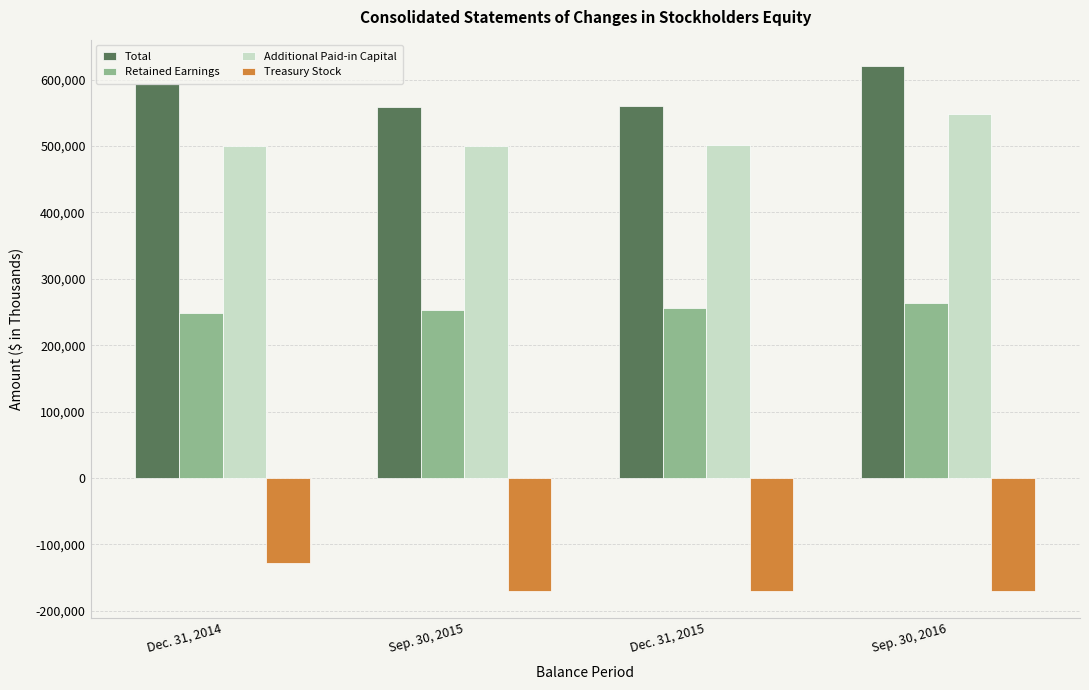

Which category has the highest value across all series?

Sep. 30, 2016